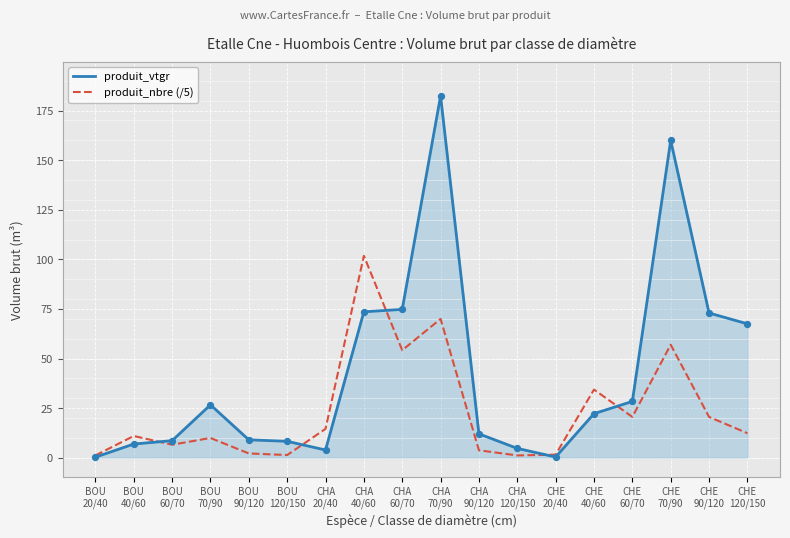

Is the value of produit_vtgr at CHE
70/90 greater than the value of produit_nbre (/5) at CHA
70/90?

Yes